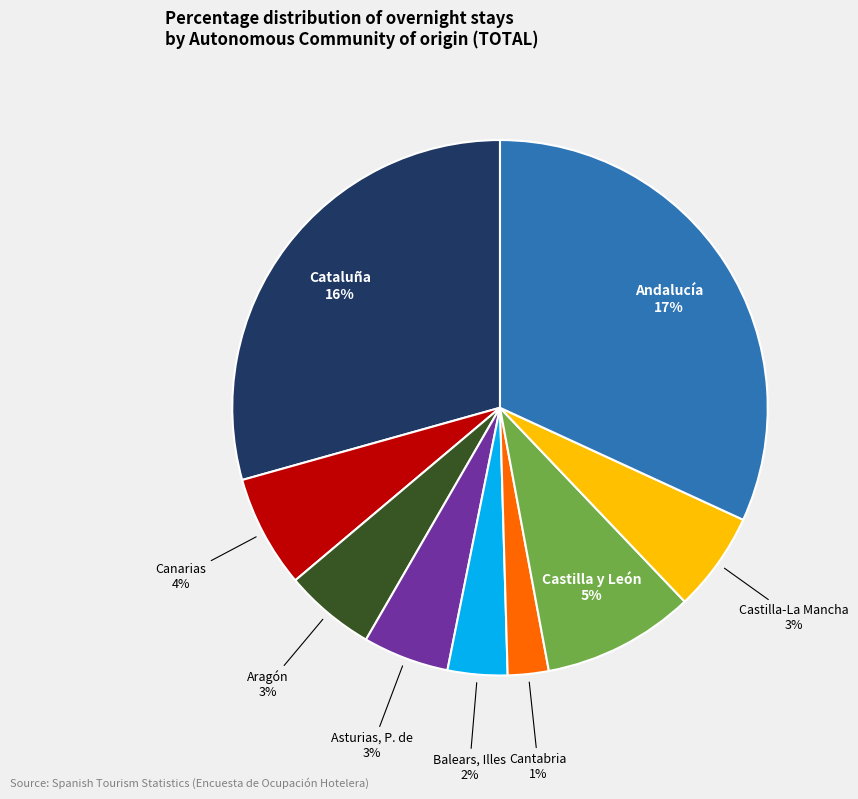

To the nearest percent, what percentage of the pie is Asturias, P. de?

5%